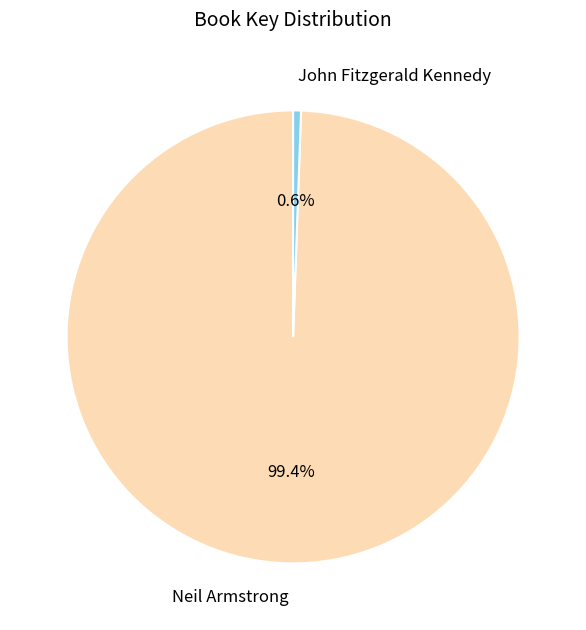

Does any single category account for the majority?

Yes